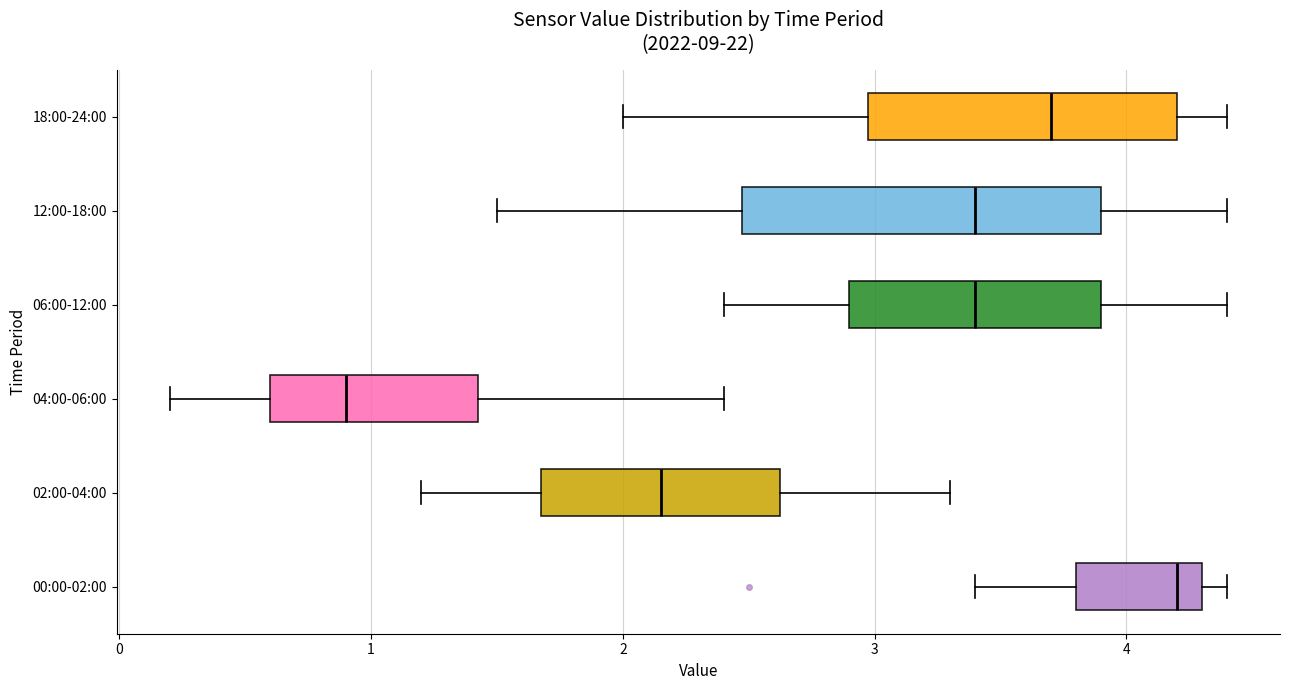

Which box is the widest, from its left edge to its right edge?

12:00-18:00